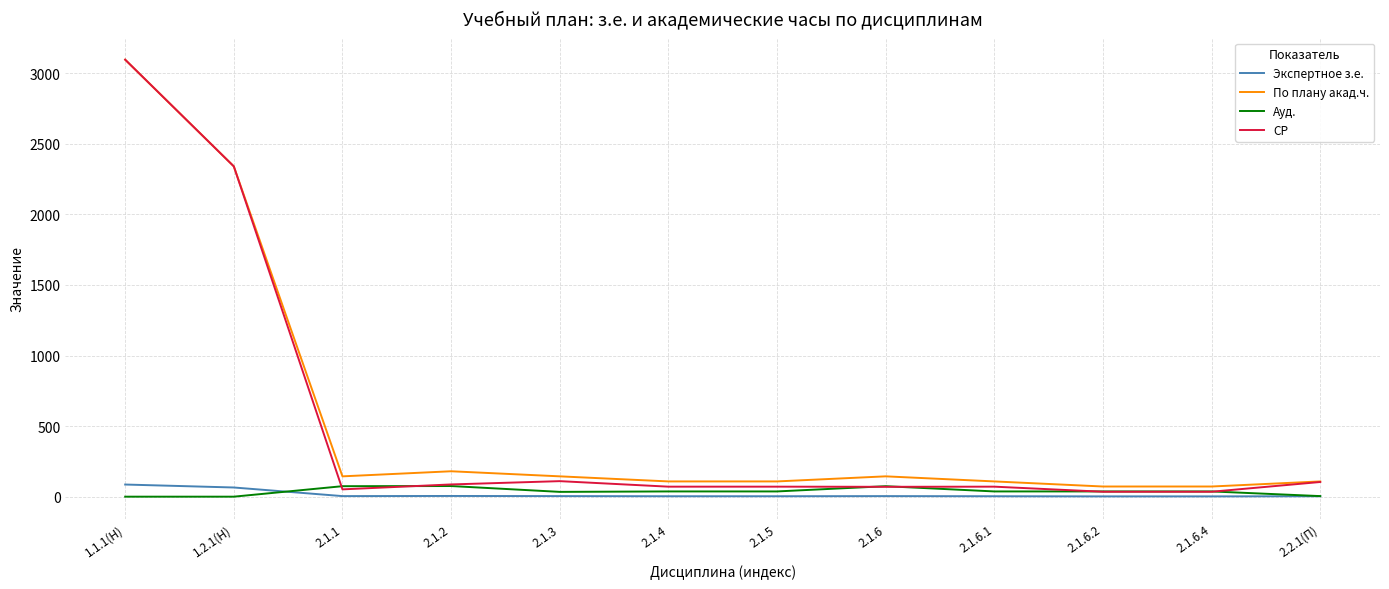

Which series has the widest spread of values?

СР